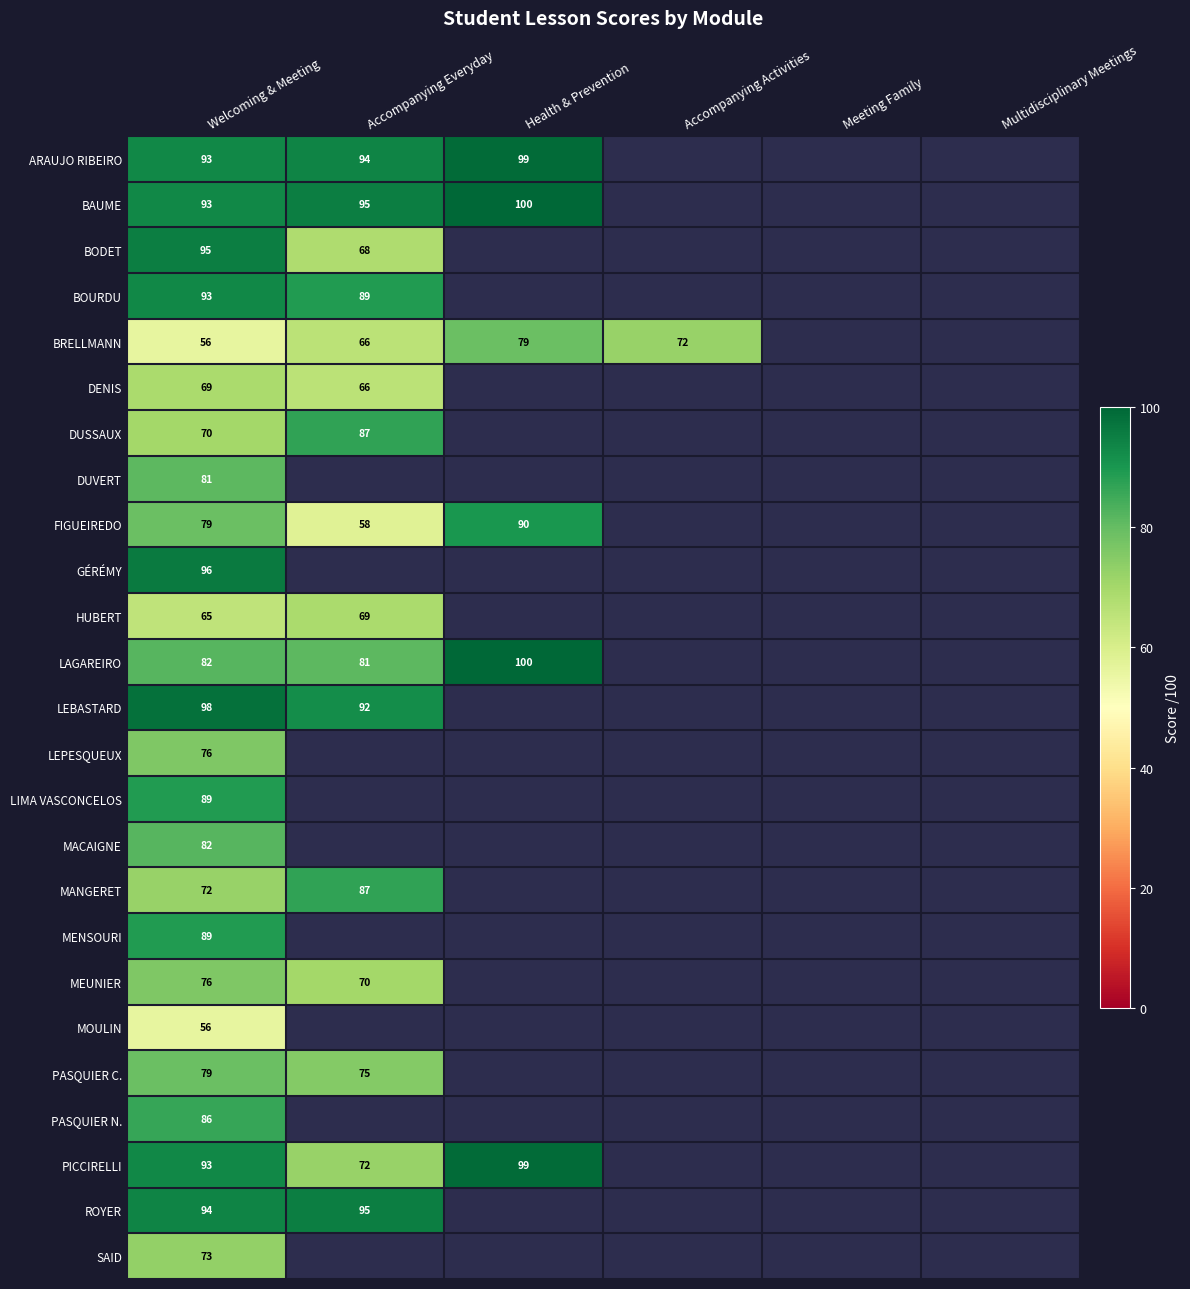

The value of DUSSAUX at Welcoming & Meeting is 24.0. True or false?

False